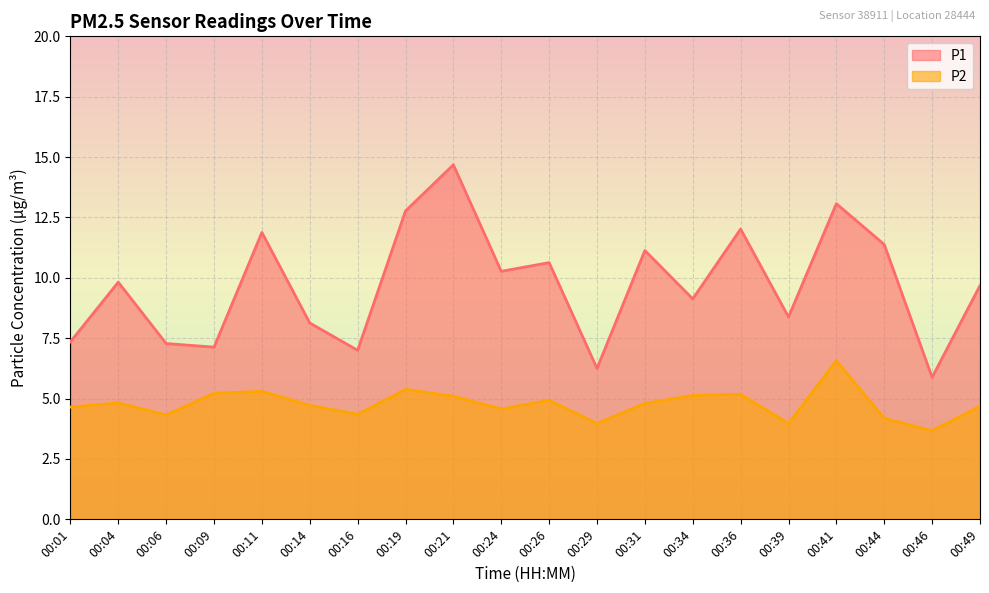

True or false: P2 and P1 cross at least once.

False